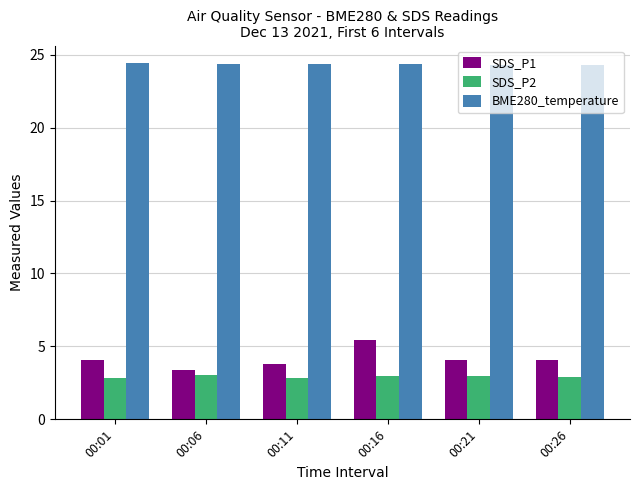

The value of BME280_temperature at 00:01 is 38.9. True or false?

False